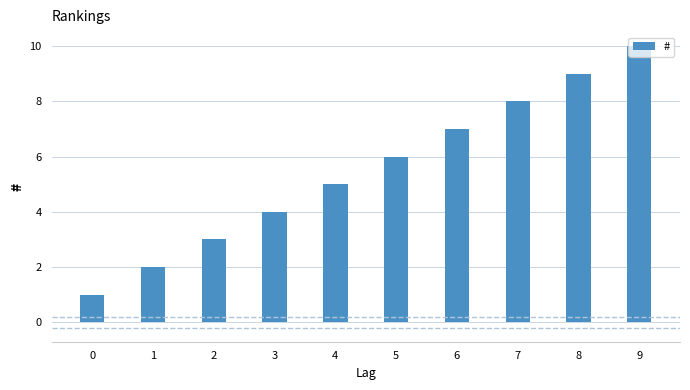

What is the difference between the maximum and minimum values?

9